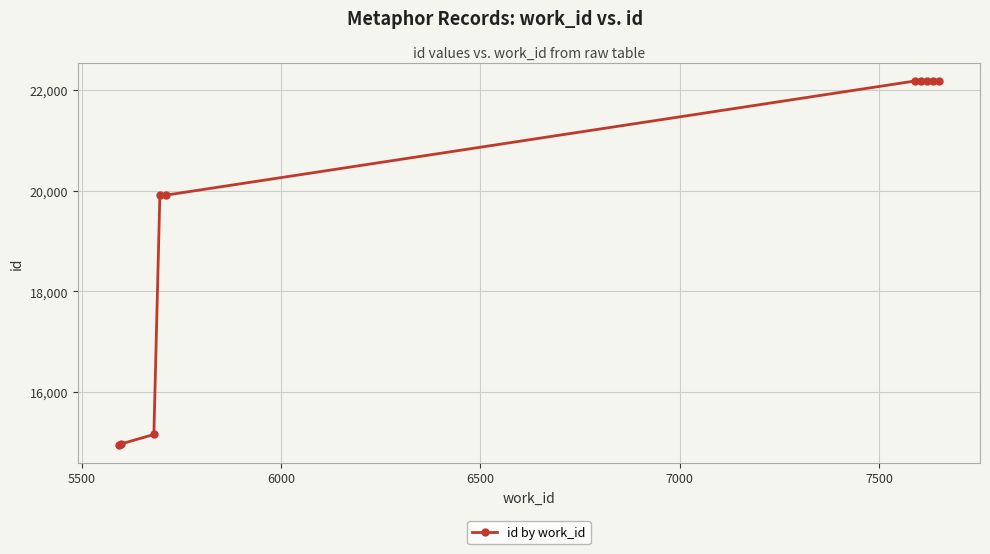

True or false: there are more than 2 points higher than both neighbors.

False